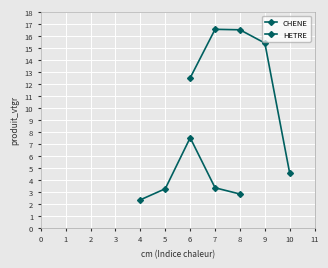

What value does the HETRE series have at 7?

16.6